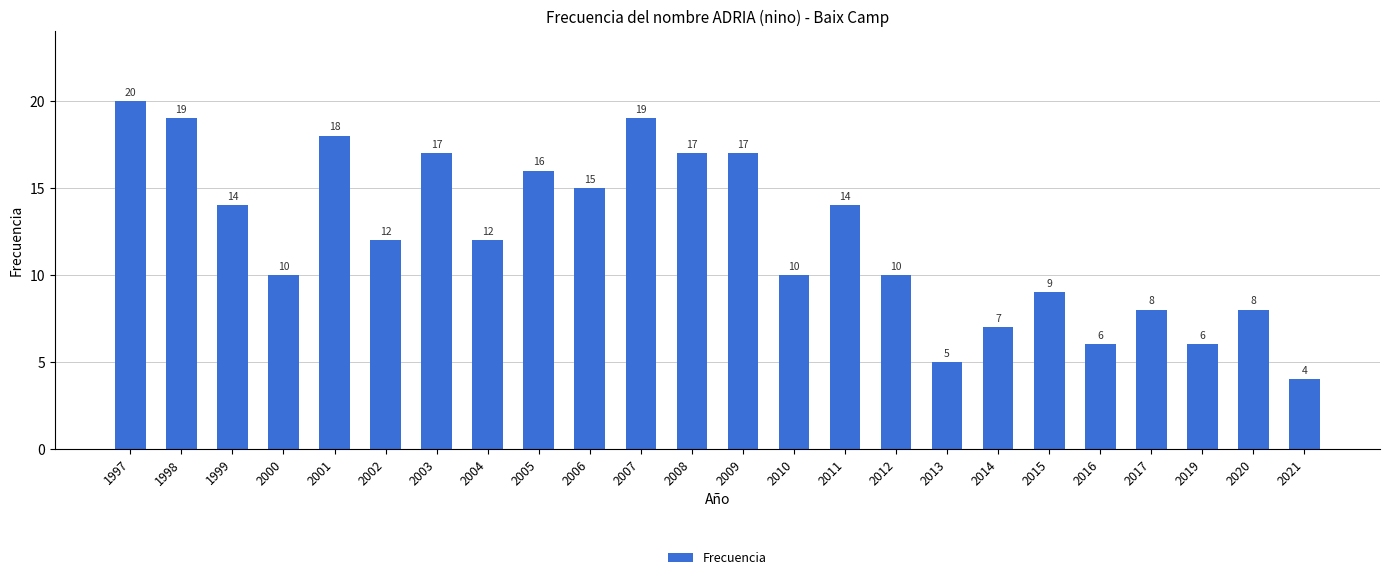

Is it true that the value at 2002 is 12?

True